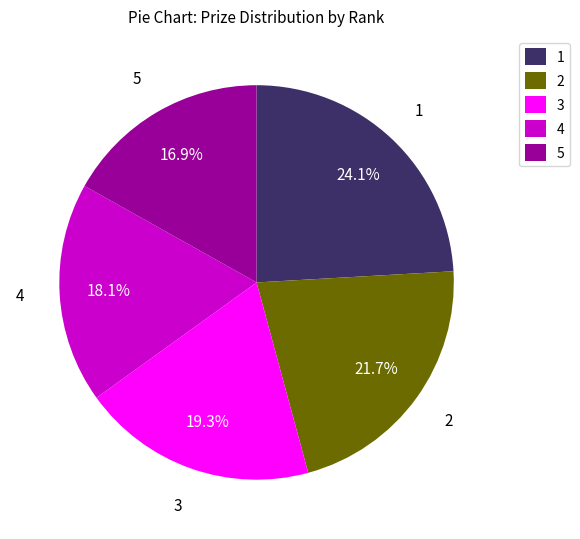

To the nearest percent, what is the difference between the largest and smallest slice percentages?

7%